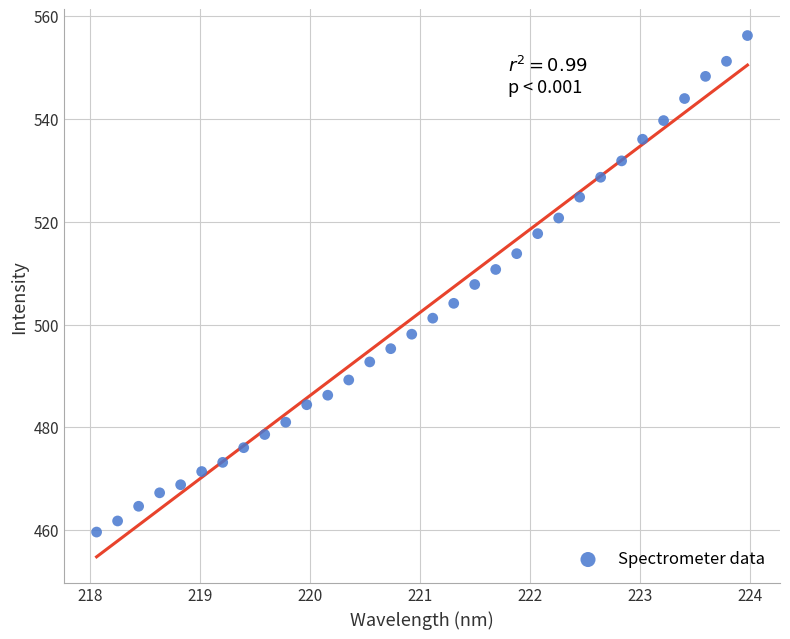

What is the range of Y values (max minus min)?

96.7